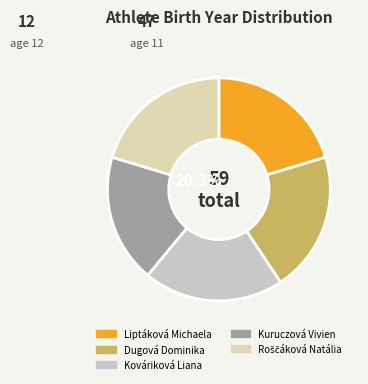

To the nearest percent, what is the difference between the largest and smallest slice percentages?

2%